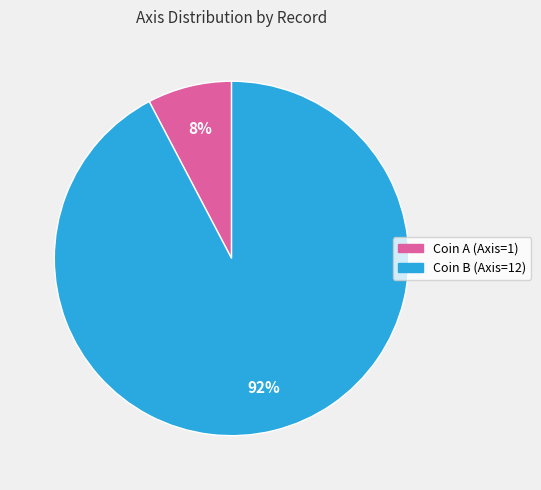

True or false: Coin A (Axis=1) accounts for 8% of the total.

True